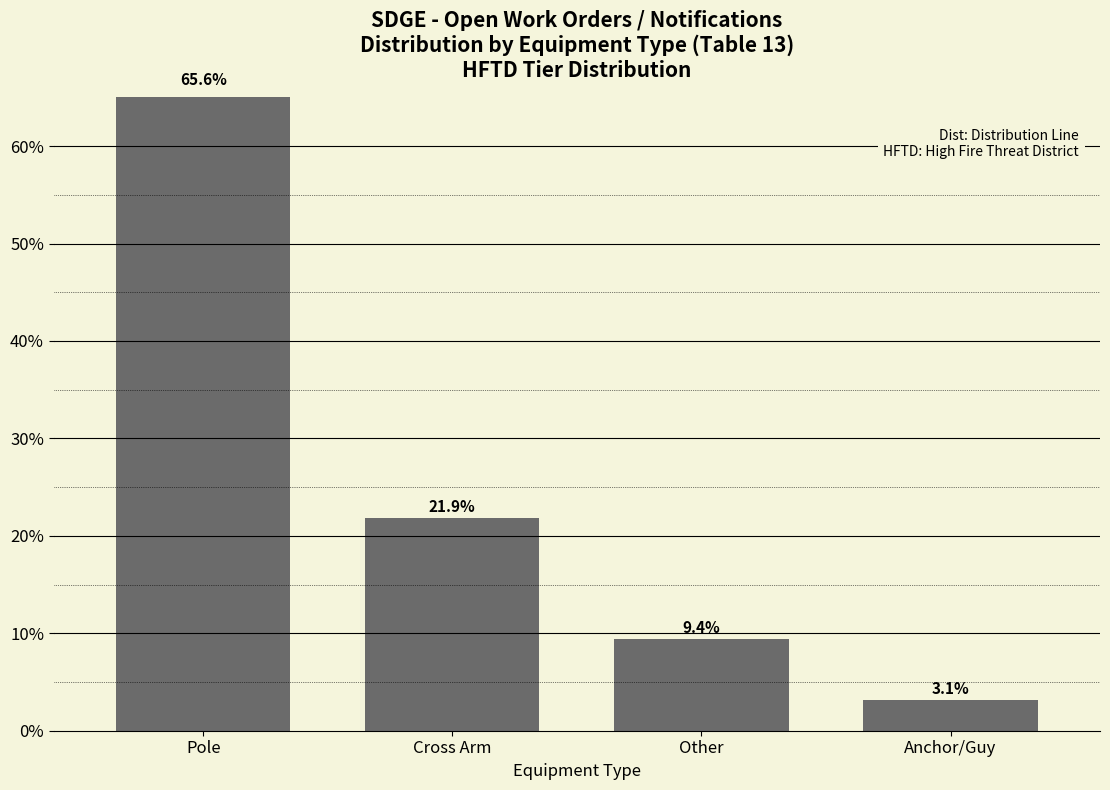

The chart shows a value of 3.1 at Anchor/Guy. True or false?

True